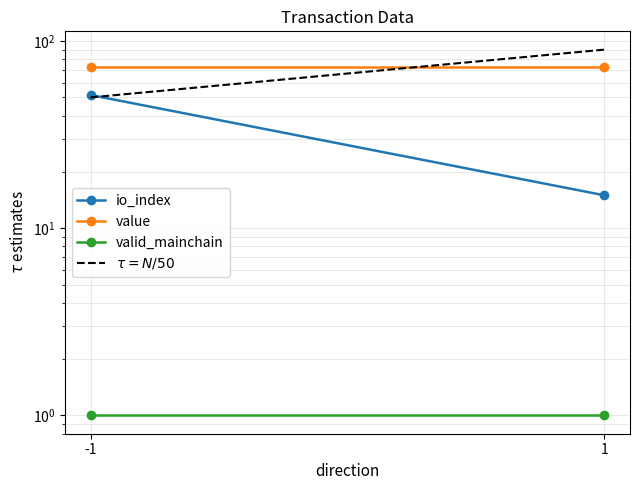

Is it true that $\tau = N/50$ equals 42.1 at 1?

False